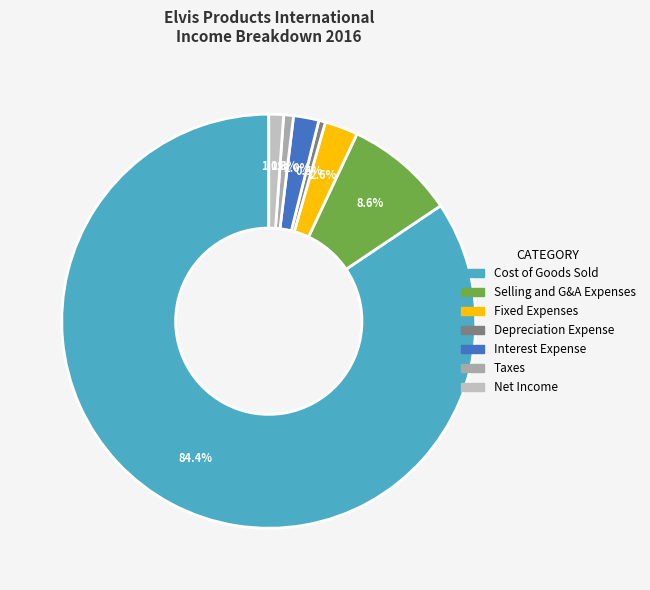

To the nearest percent, what portion does Taxes represent?

1%